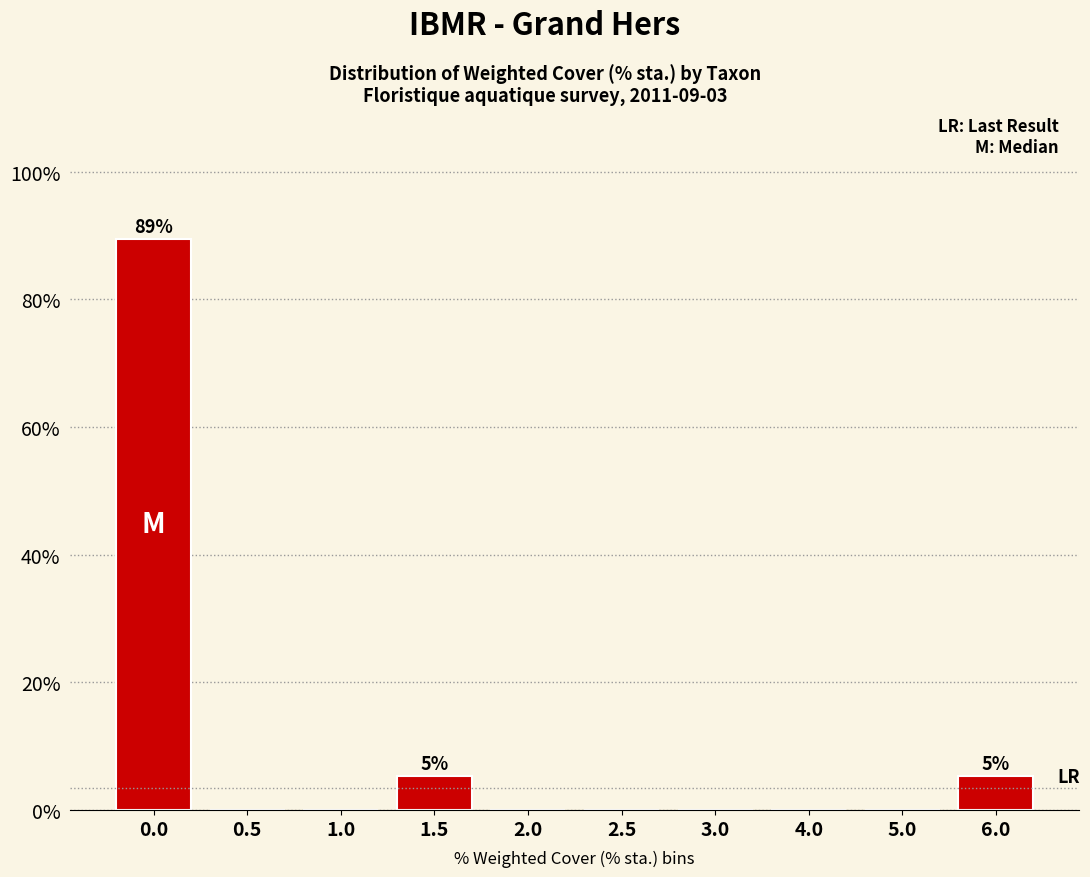

Reading left to right, transcribe all the data shown in this chart.

0.0=89.5	0.5=0.0	1.0=0.0	1.5=5.3	2.0=0.0	2.5=0.0	3.0=0.0	4.0=0.0	5.0=0.0	6.0=5.3